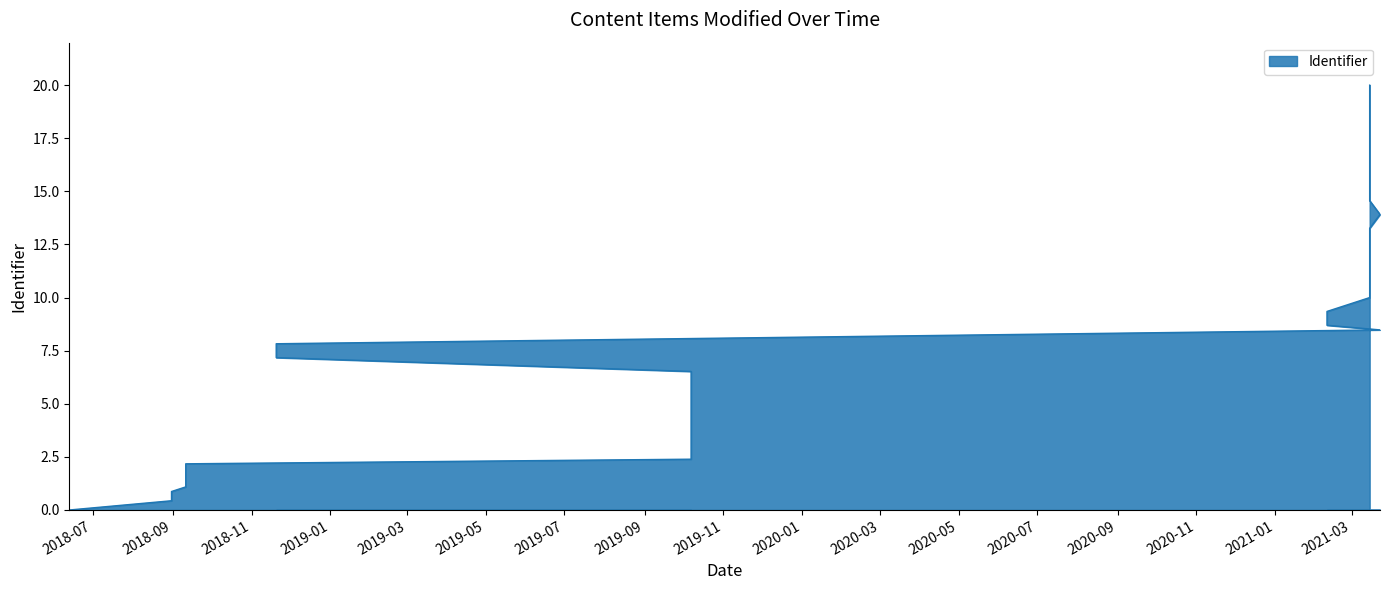

List the labels in order of value, smallest first.

2018-06-13, 2018-08-31, 2018-08-31, 2018-08-31, 2018-09-11, 2018-09-11, 2018-09-11, 2018-09-11, 2019-10-07, 2019-10-07, 2019-10-07, 2019-10-07, 2019-10-07, 2019-10-07, 2019-10-07, 2019-10-07, 2018-11-20, 2018-11-20, 2021-03-23, 2021-02-10, 2021-02-10, 2021-03-15, 2021-03-15, 2021-03-15, 2021-03-15, 2021-03-15, 2021-03-15, 2021-03-23, 2021-03-15, 2021-03-15, 2021-03-15, 2021-03-15, 2021-03-15, 2021-03-15, 2021-03-15, 2021-03-15, 2021-03-15, 2021-03-15